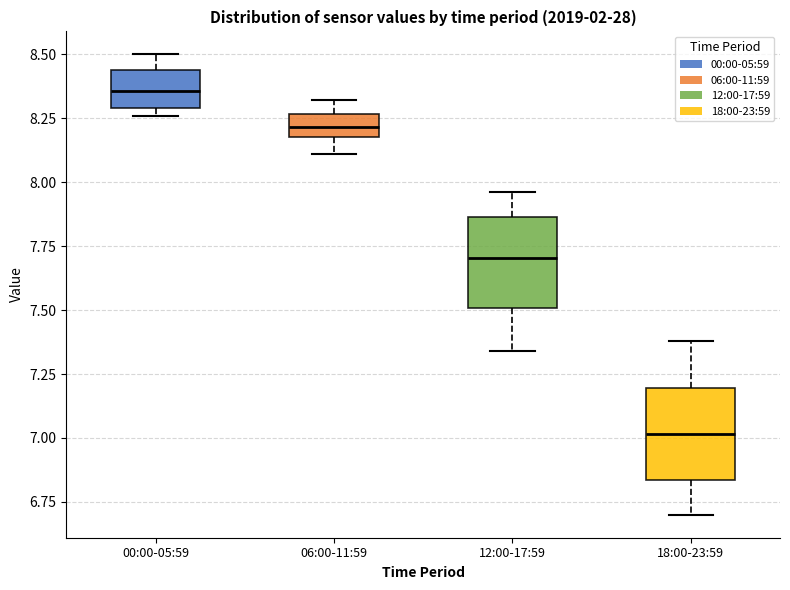

Reading left to right, read every box against the y-axis: the position of its median line, the range the box covers, and the ends of its whiskers. The values are not printed on the chart, so give them approximately, as read against the axis.

00:00-05:59: median 8.35, box 8.30 to 8.45, whiskers 8.25 to 8.50
06:00-11:59: median 8.20 (inside the box), box 8.20 to 8.25, whiskers 8.10 to 8.30
12:00-17:59: median 7.70, box 7.50 to 7.85, whiskers 7.35 to 7.95
18:00-23:59: median 7.00, box 6.85 to 7.20, whiskers 6.70 to 7.40